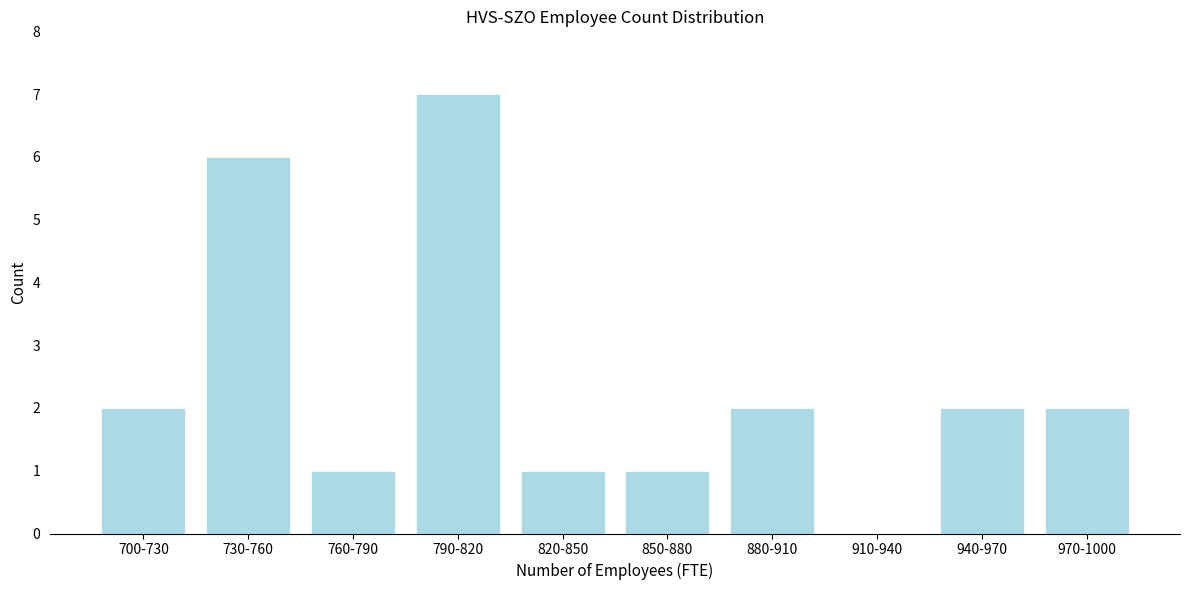

Reading right to left, what are all the values shown in this chart?

970-1000=2	940-970=2	910-940=0	880-910=2	850-880=1	820-850=1	790-820=7	760-790=1	730-760=6	700-730=2